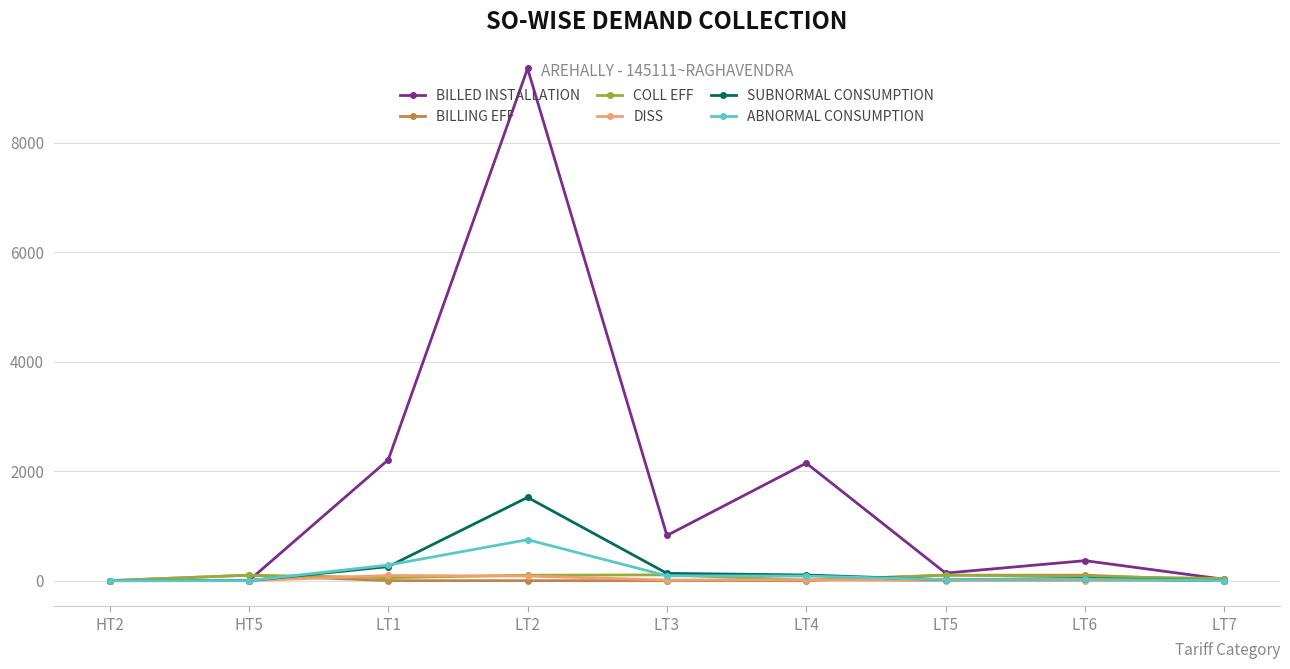

Between LT1 and LT5, which series saw the biggest shift?

BILLED INSTALLATION